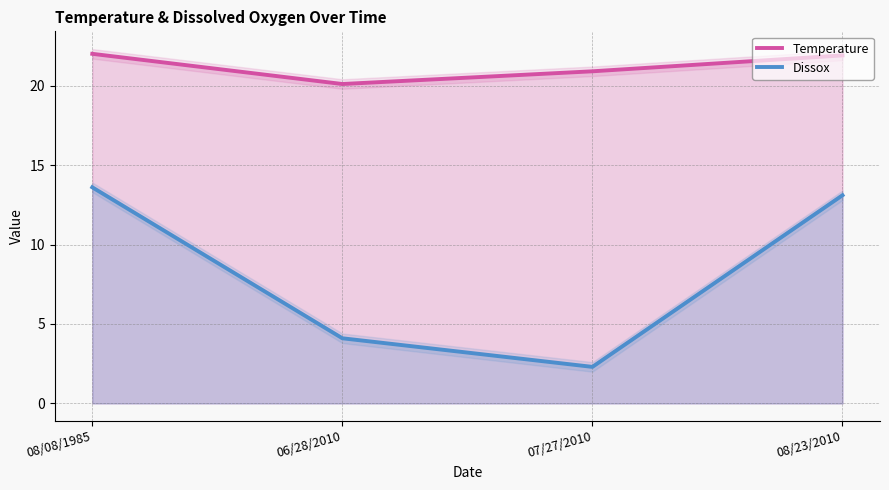

Reading right to left, list all the values displayed in this chart.

Temperature: 08/23/2010=21.9	07/27/2010=20.9	06/28/2010=20.1	08/08/1985=22.0
Dissox: 08/23/2010=13.1	07/27/2010=2.3	06/28/2010=4.1	08/08/1985=13.6